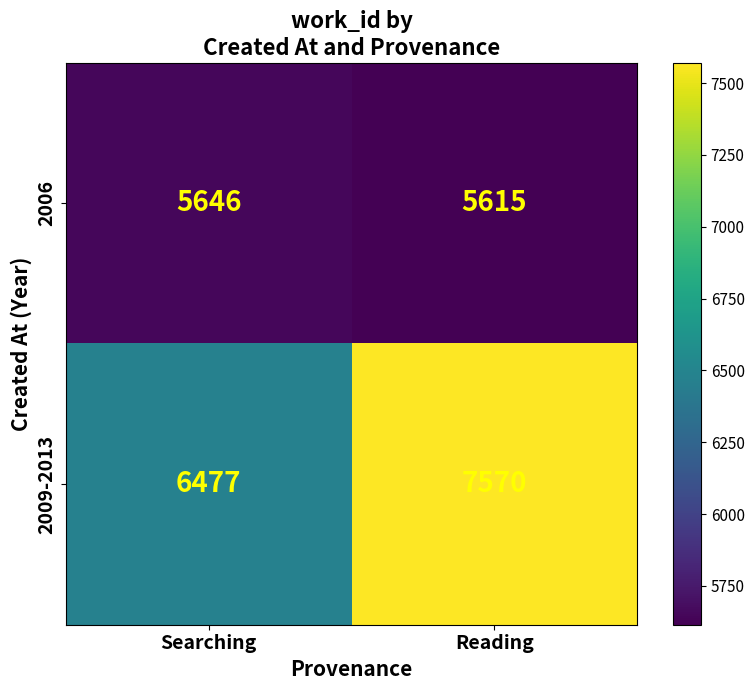

List the series in order of their overall mean, lowest first.

2006, 2009-2013